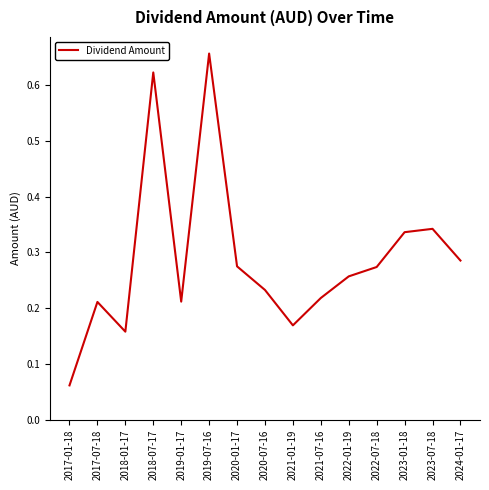

What position from the left is 2021-07-16?

10